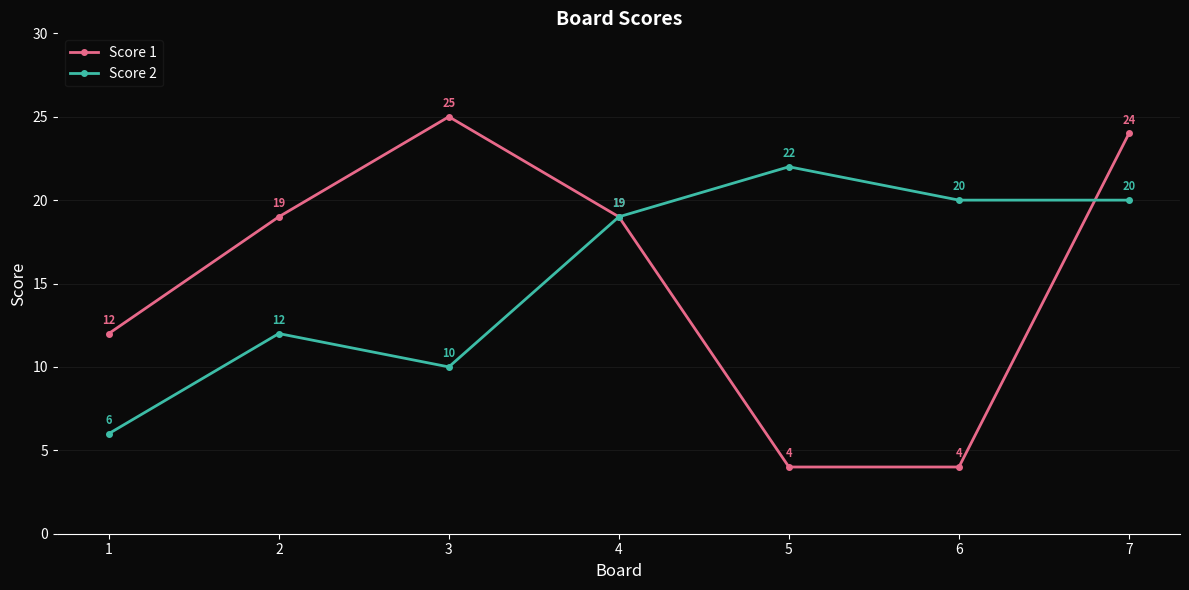

Reading left to right, what are all the values shown in this chart?

Score 1: 12	19	25	19	4	4	24
Score 2: 6	12	10	19	22	20	20